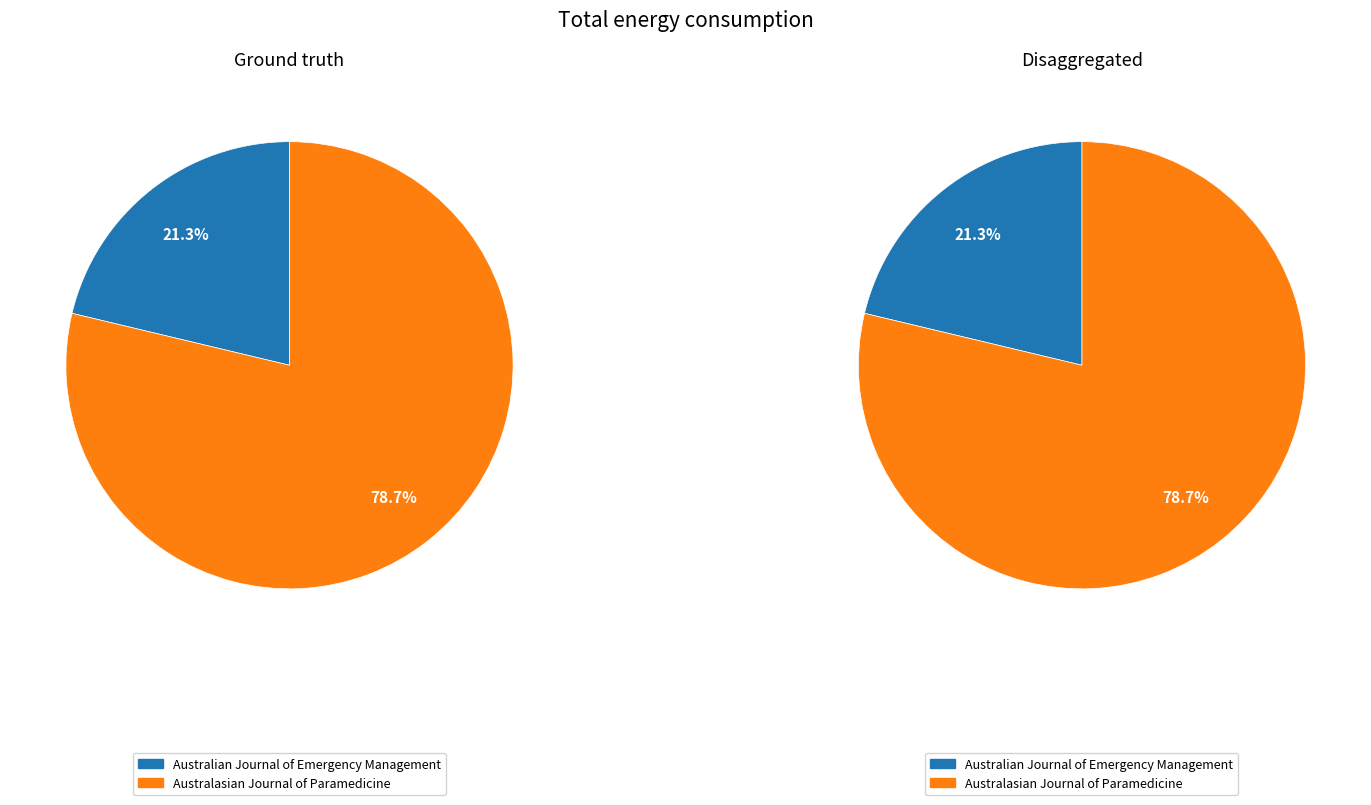

To the nearest percent, what is the difference between the Australian Journal of Emergency Management and Australasian Journal of Paramedicine slice percentages?

57%